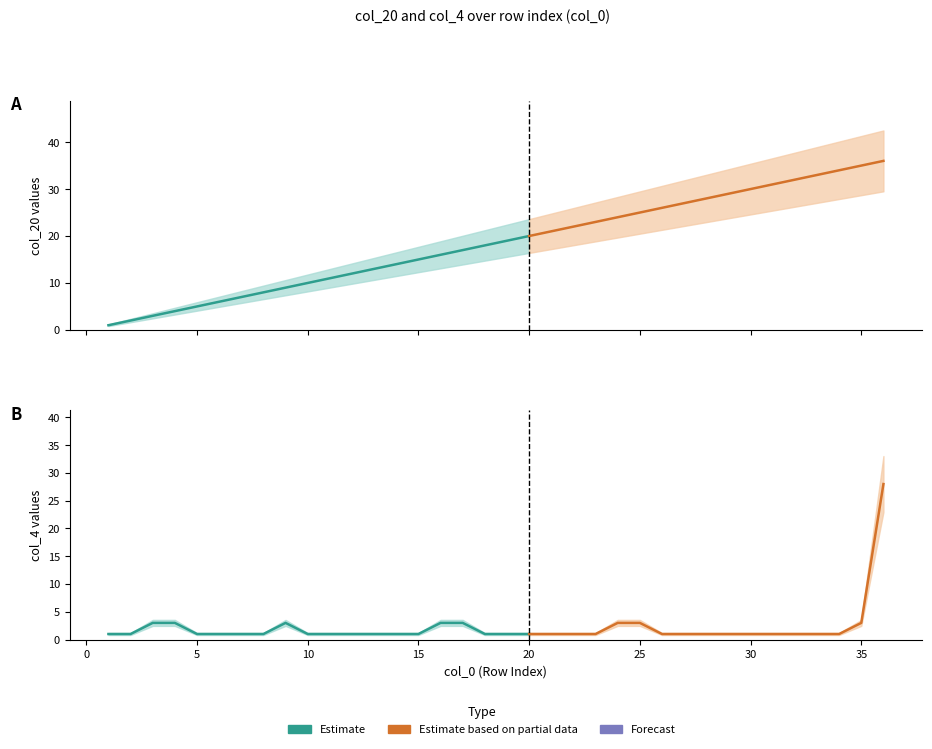

What is the maximum value for col_4?

28